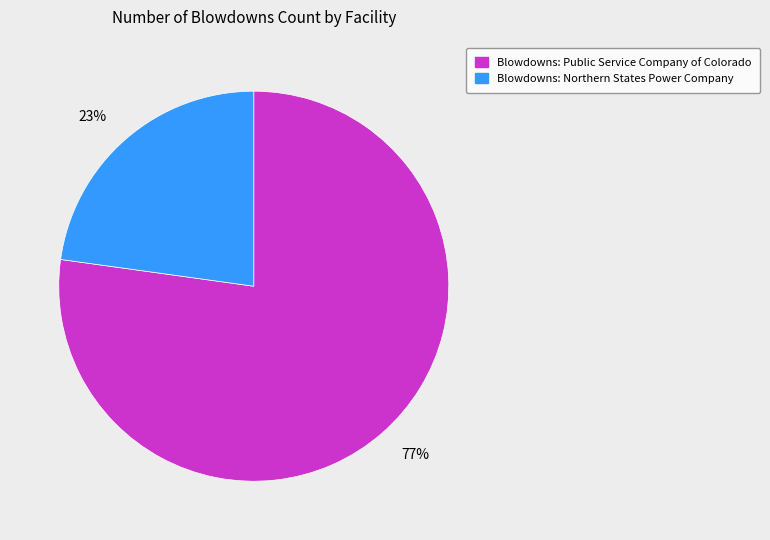

To the nearest percent, what is the difference between the largest and smallest slice percentages?

54%